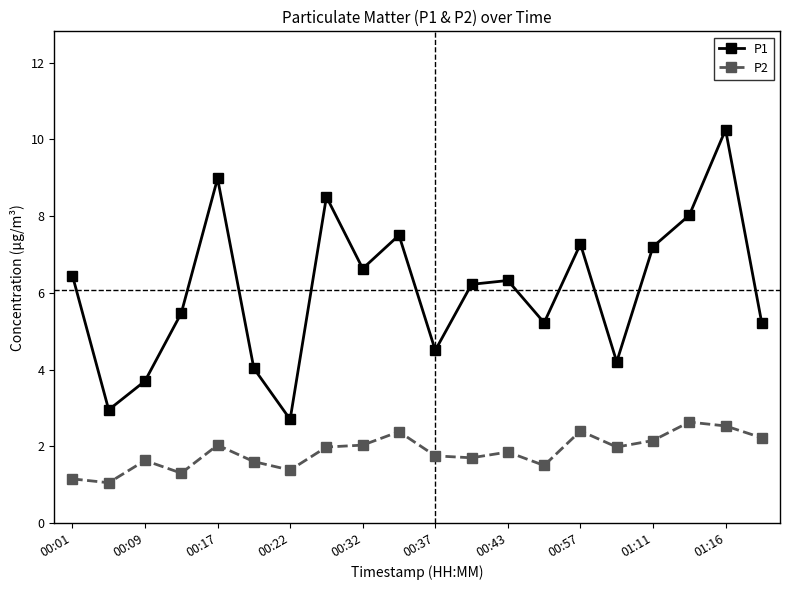

What is the maximum value for P2?

2.6